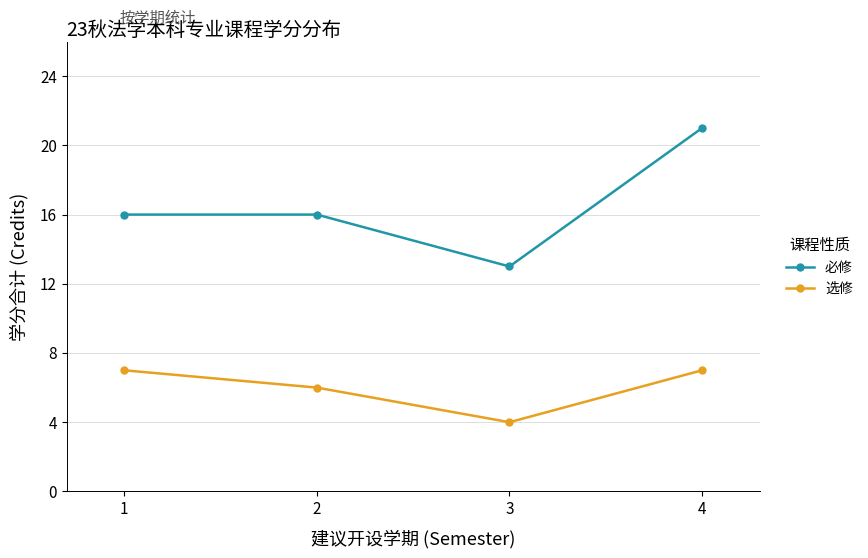

Does the chart have visible grid lines?

Yes